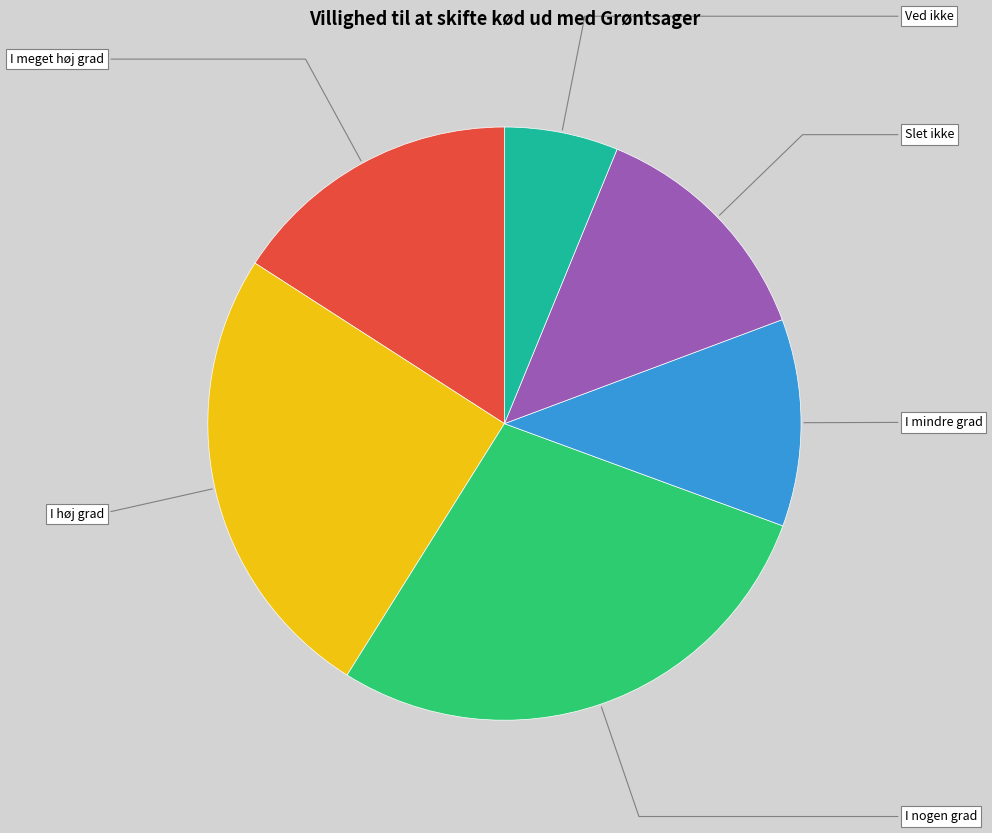

What is the change in value from I mindre grad to Slet ikke?

+1.8